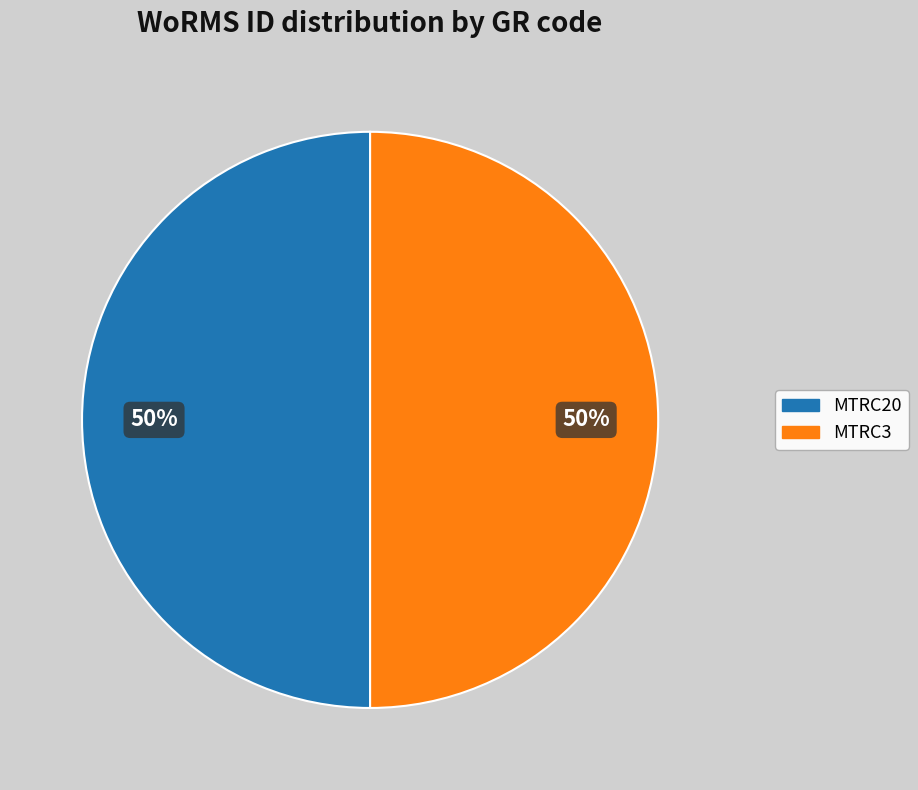

Is the sum of MTRC20 and MTRC3 greater than half?

Yes